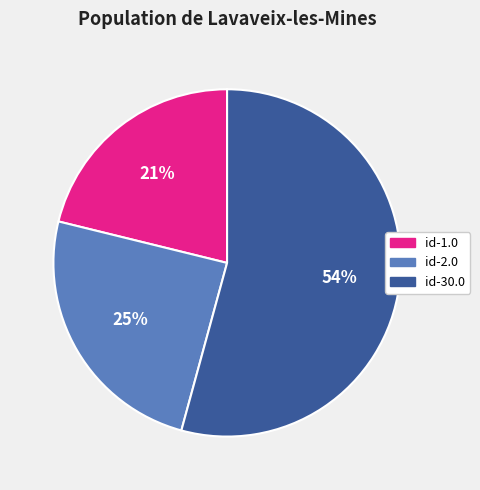

Approximately how many times larger is the value at id-2.0 compared to id-1.0?

1.2